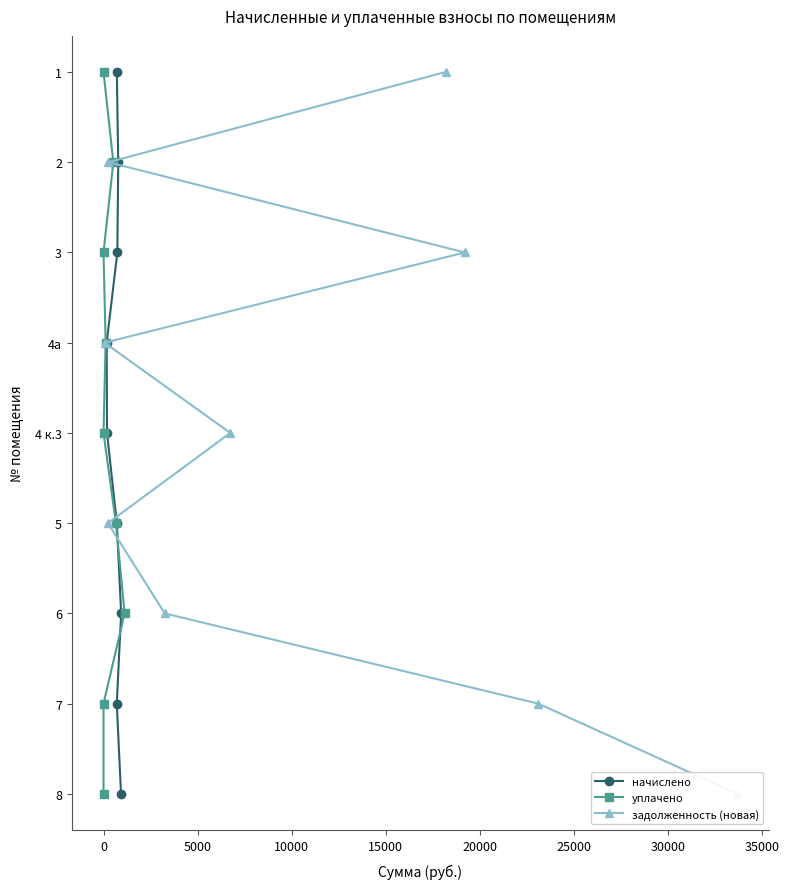

Rank the series by their maximum value, from lowest to highest.

начислено, уплачено, задолженность (новая)